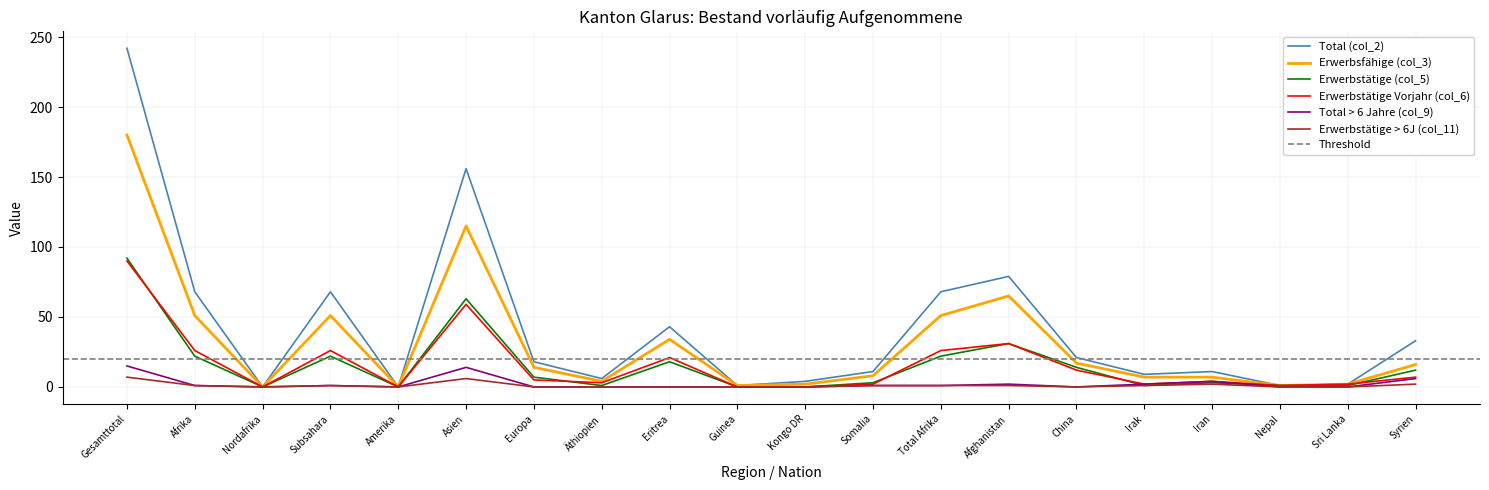

Reading right to left, extract all data points from this chart.

Total (col_2): Syrien=33	Sri Lanka=2	Nepal=1	Iran=11	Irak=9	China=21	Afghanistan=79	Total Afrika=68	Somalia=11	Kongo DR=4	Guinea=1	Eritrea=43	Äthiopien=6	Europa=18	Asien=156	Amerika=0	Subsahara=68	Nordafrika=0	Afrika=68	Gesamttotal=242
Erwerbsfähige (col_3): Syrien=16	Sri Lanka=2	Nepal=1	Iran=7	Irak=7	China=17	Afghanistan=65	Total Afrika=51	Somalia=8	Kongo DR=2	Guinea=1	Eritrea=34	Äthiopien=4	Europa=14	Asien=115	Amerika=0	Subsahara=51	Nordafrika=0	Afrika=51	Gesamttotal=180
Erwerbstätige (col_5): Syrien=12	Sri Lanka=1	Nepal=1	Iran=3	Irak=1	China=14	Afghanistan=31	Total Afrika=22	Somalia=3	Kongo DR=0	Guinea=0	Eritrea=18	Äthiopien=1	Europa=7	Asien=63	Amerika=0	Subsahara=22	Nordafrika=0	Afrika=22	Gesamttotal=92
Erwerbstätige Vorjahr (col_6): Syrien=7	Sri Lanka=2	Nepal=1	Iran=4	Irak=2	China=12	Afghanistan=31	Total Afrika=26	Somalia=2	Kongo DR=0	Guinea=0	Eritrea=21	Äthiopien=3	Europa=5	Asien=59	Amerika=0	Subsahara=26	Nordafrika=0	Afrika=26	Gesamttotal=90
Total > 6 Jahre (col_9): Syrien=6	Sri Lanka=0	Nepal=0	Iran=4	Irak=2	China=0	Afghanistan=2	Total Afrika=1	Somalia=1	Kongo DR=0	Guinea=0	Eritrea=0	Äthiopien=0	Europa=0	Asien=14	Amerika=0	Subsahara=1	Nordafrika=0	Afrika=1	Gesamttotal=15
Erwerbstätige > 6J (col_11): Syrien=2	Sri Lanka=0	Nepal=0	Iran=2	Irak=1	China=0	Afghanistan=1	Total Afrika=1	Somalia=1	Kongo DR=0	Guinea=0	Eritrea=0	Äthiopien=0	Europa=0	Asien=6	Amerika=0	Subsahara=1	Nordafrika=0	Afrika=1	Gesamttotal=7